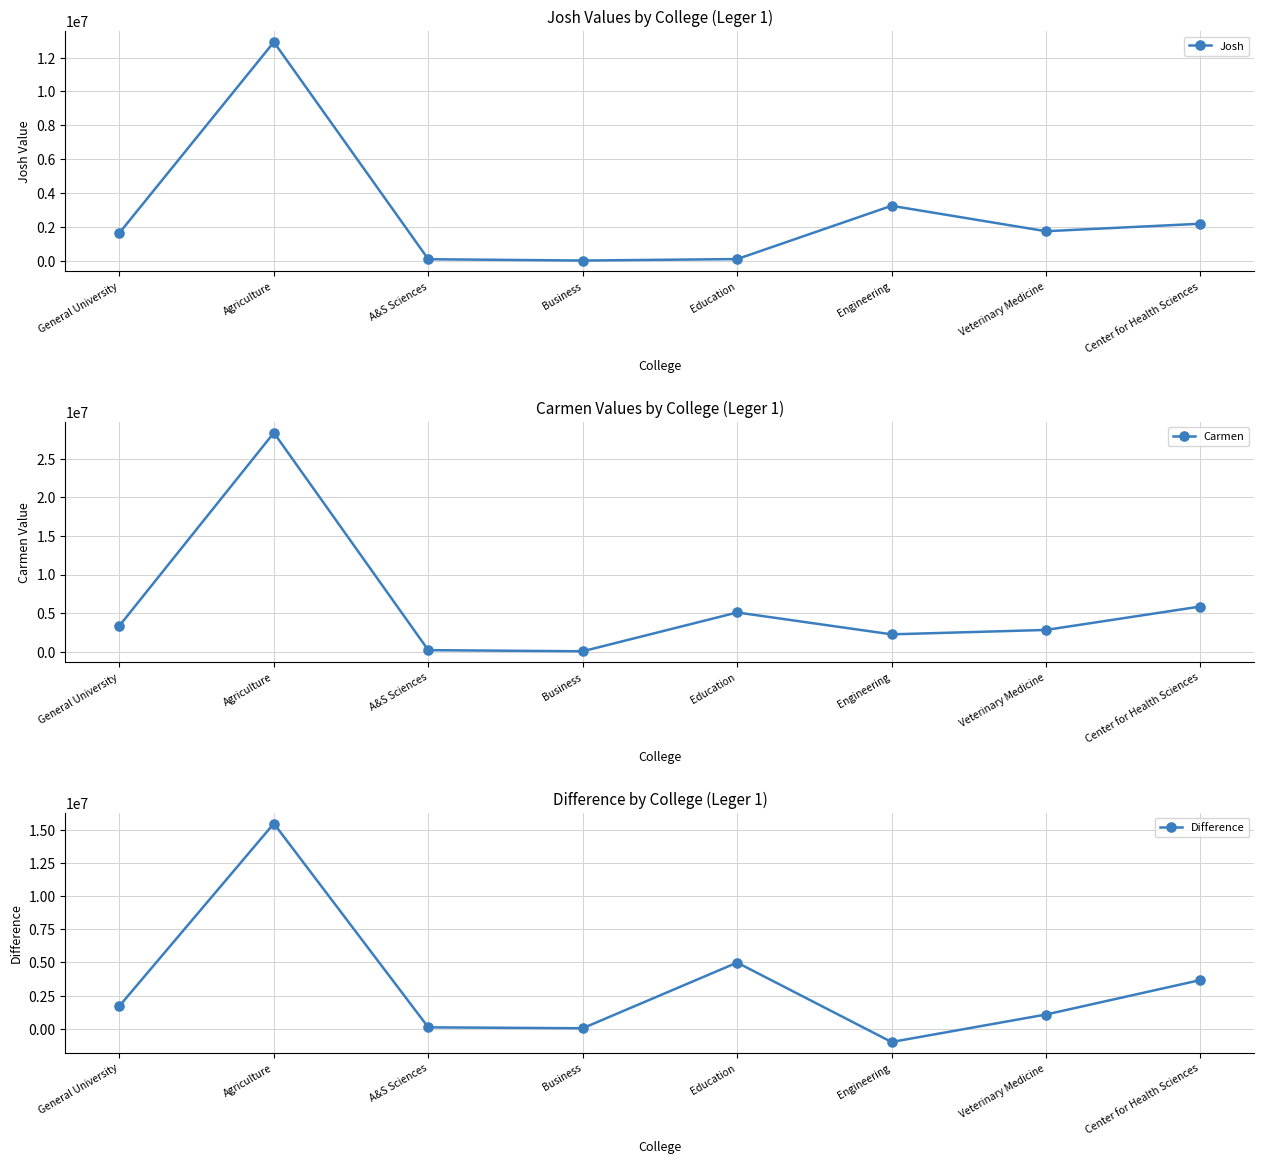

What is the label of the 6th point from the right?

A&S Sciences